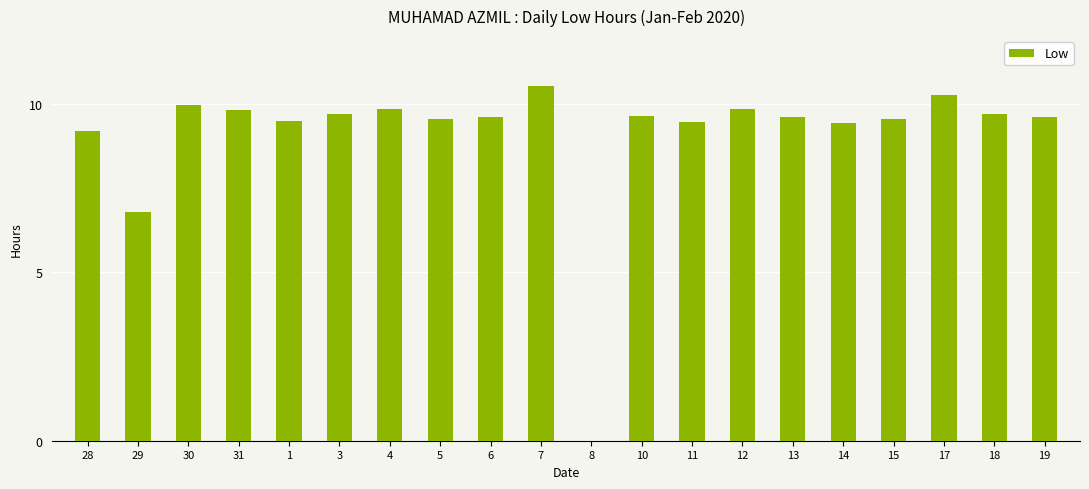

What is the approximate value at 15?

9.6